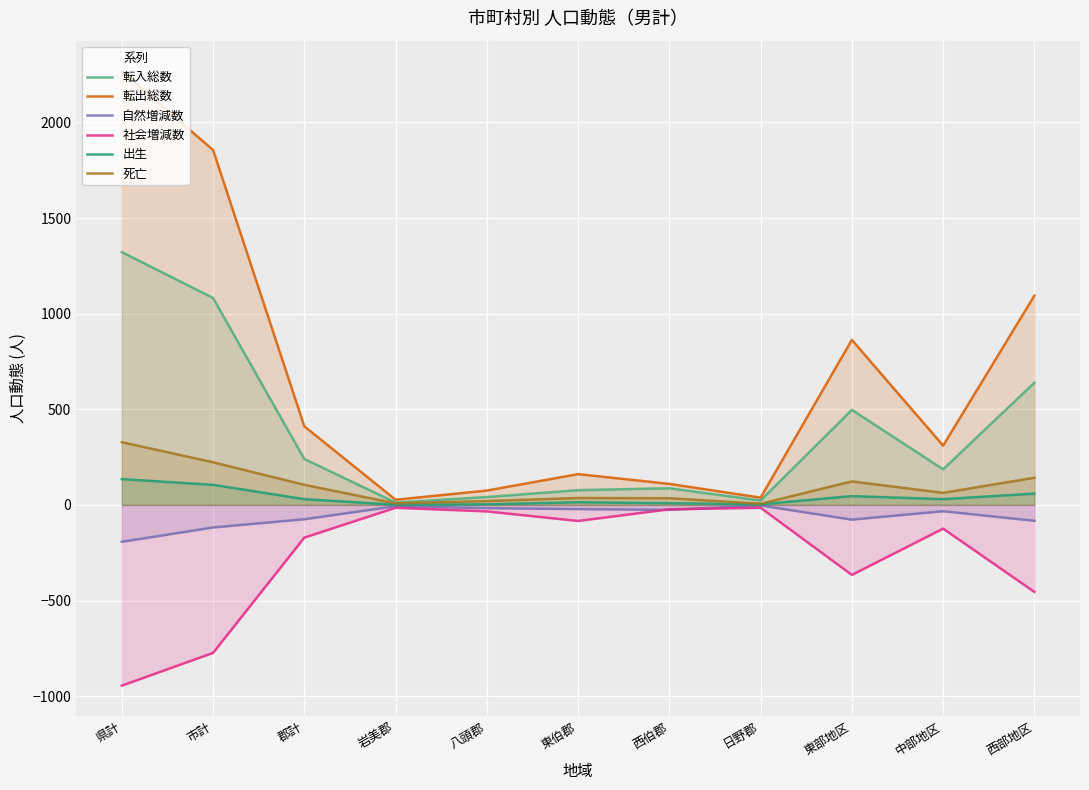

Reading right to left, transcribe all the data shown in this chart.

転入総数: 西部地区=639	中部地区=186	東部地区=497	日野郡=23	西伯郡=87	東伯郡=77	八頭郡=41	岩美郡=12	郡計=240	市計=1082	県計=1322
転出総数: 西部地区=1094	中部地区=310	東部地区=863	日野郡=38	西伯郡=110	東伯郡=161	八頭郡=75	岩美郡=27	郡計=411	市計=1856	県計=2267
自然増減数: 西部地区=-83	中部地区=-33	東部地区=-77	日野郡=-3	西伯郡=-26	東伯郡=-22	八頭郡=-17	岩美郡=-7	郡計=-75	市計=-118	県計=-193
社会増減数: 西部地区=-455	中部地区=-124	東部地区=-366	日野郡=-15	西伯郡=-23	東伯郡=-84	八頭郡=-34	岩美郡=-15	郡計=-171	市計=-774	県計=-945
出生: 西部地区=59	中部地区=30	東部地区=46	日野郡=3	西伯郡=9	東伯郡=14	八頭郡=3	岩美郡=1	郡計=30	市計=105	県計=135
死亡: 西部地区=142	中部地区=63	東部地区=123	日野郡=6	西伯郡=35	東伯郡=36	八頭郡=20	岩美郡=8	郡計=105	市計=223	県計=328